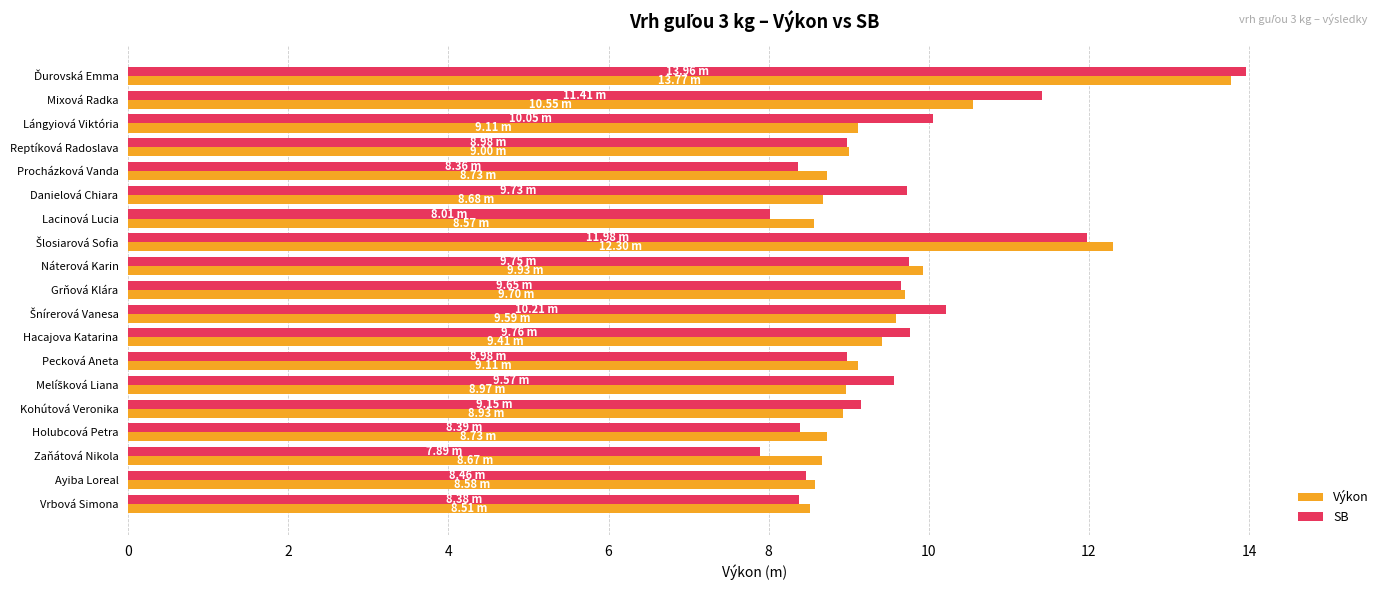

What is the highest value of the Výkon series?

13.8